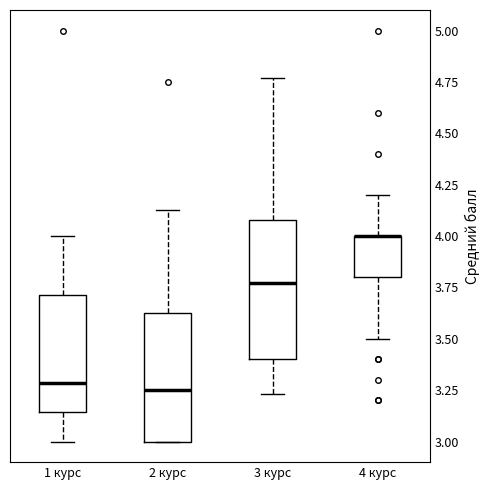

Comparing the boxes themselves (not the whiskers), which one is the tallest?

3 курс